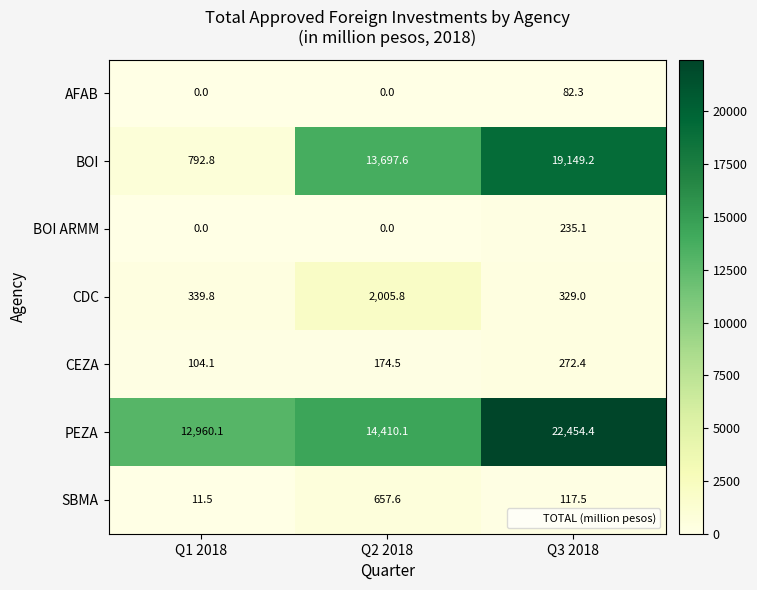

Between Q1 2018 and Q2 2018, which series saw the biggest shift?

BOI